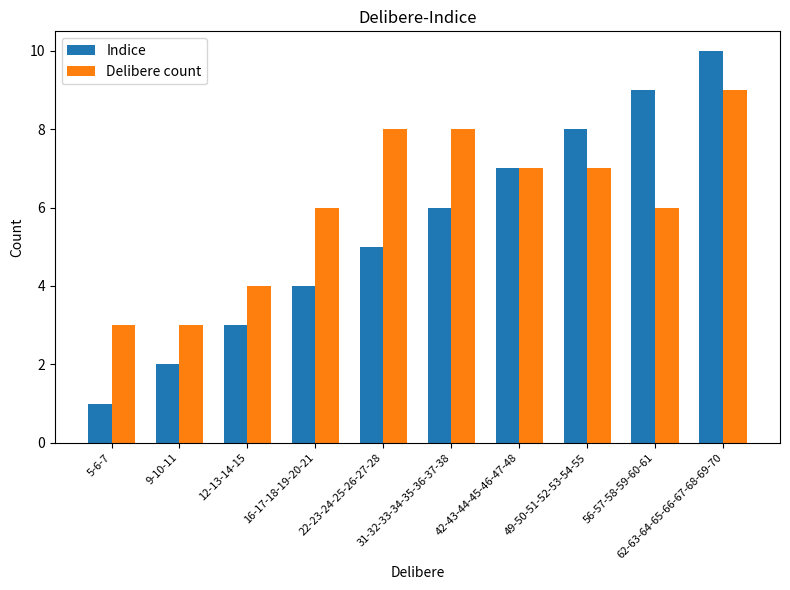

What is the minimum value shown in the chart?

1